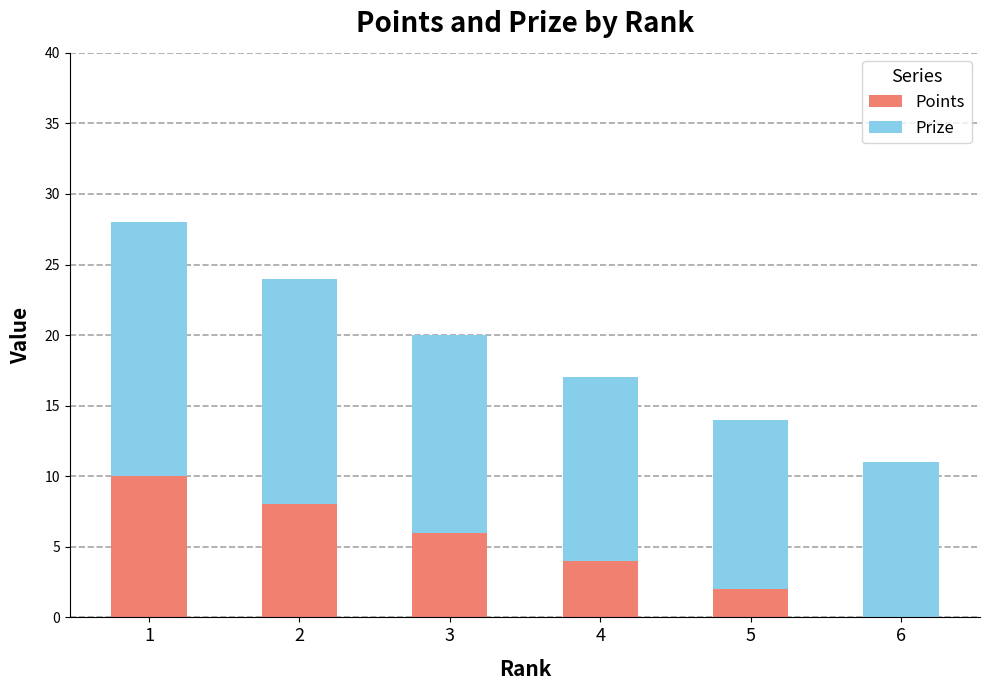

True or false: Points has a value of 4 at 4.

True